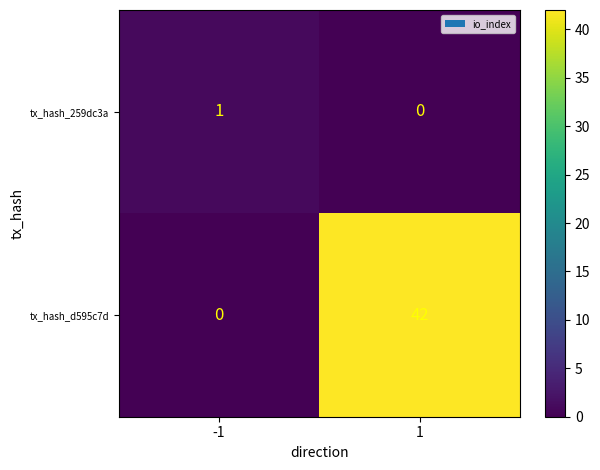

Reading right to left, what are all the values shown in this chart?

tx_hash_259dc3a: 0	1
tx_hash_d595c7d: 42	0